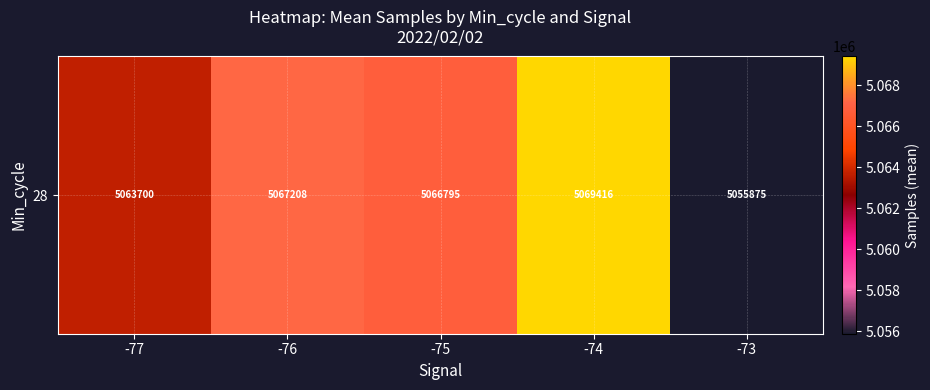

The chart shows a value of 5067207.5 at -76. True or false?

True